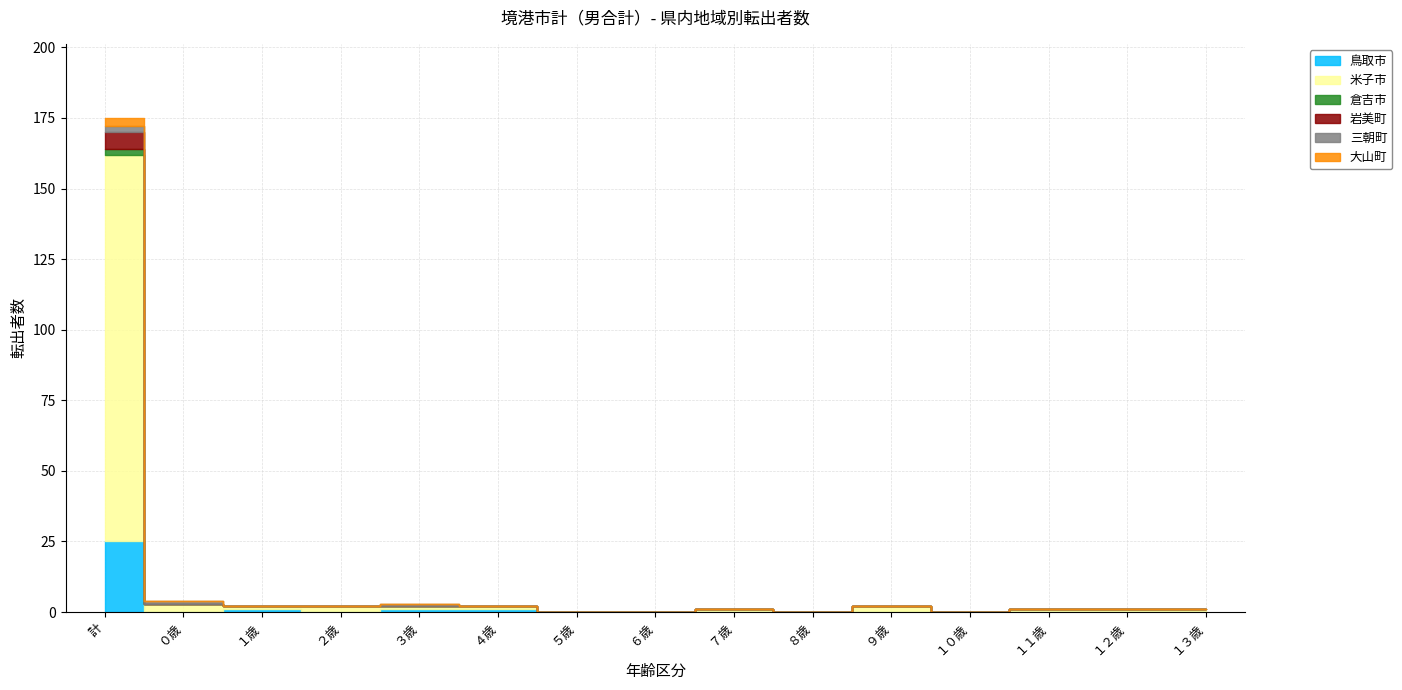

What are all the series names shown in the legend?

鳥取市, 米子市, 倉吉市, 岩美町, 三朝町, 大山町